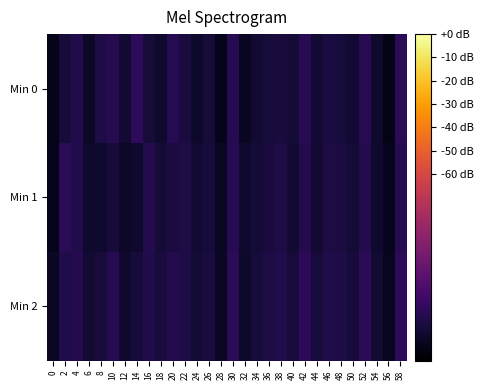

Reading left to right, what are all the values shown in this chart?

Min 0: 0=-133.8	2=-125.9	4=-122.2	6=-129.8	8=-123.5	10=-120.8	12=-127.7	14=-117.8	16=-125.8	18=-128.8	20=-119.9	22=-124.8	24=-129.1	26=-126.0	28=-132.9	30=-120.7	32=-131.5	34=-128.0	36=-126.2	38=-125.2	40=-126.5	42=-119.6	44=-127.2	46=-124.5	48=-125.5	50=-127.7	52=-119.6	54=-129.0	56=-134.2	58=-119.2
Min 1: 0=-133.3	2=-119.2	4=-122.5	6=-128.9	8=-128.1	10=-125.5	12=-130.1	14=-128.1	16=-120.9	18=-126.4	20=-124.5	22=-122.8	24=-127.7	26=-125.3	28=-131.2	30=-119.9	32=-128.4	34=-126.7	36=-124.9	38=-123.6	40=-127.2	42=-121.3	44=-126.9	46=-123.8	48=-124.2	50=-126.5	52=-120.9	54=-128.3	56=-132.7	58=-120.5
Min 2: 0=-131.2	2=-122.3	4=-120.9	6=-127.7	8=-126.3	10=-119.9	12=-128.4	14=-125.7	16=-122.3	18=-124.9	20=-121.2	22=-123.6	24=-126.8	26=-124.3	28=-130.9	30=-118.8	32=-129.4	34=-125.7	36=-123.9	38=-122.3	40=-125.7	42=-118.5	44=-125.8	46=-122.3	48=-123.5	50=-125.7	52=-118.8	54=-127.9	56=-132.3	58=-118.2